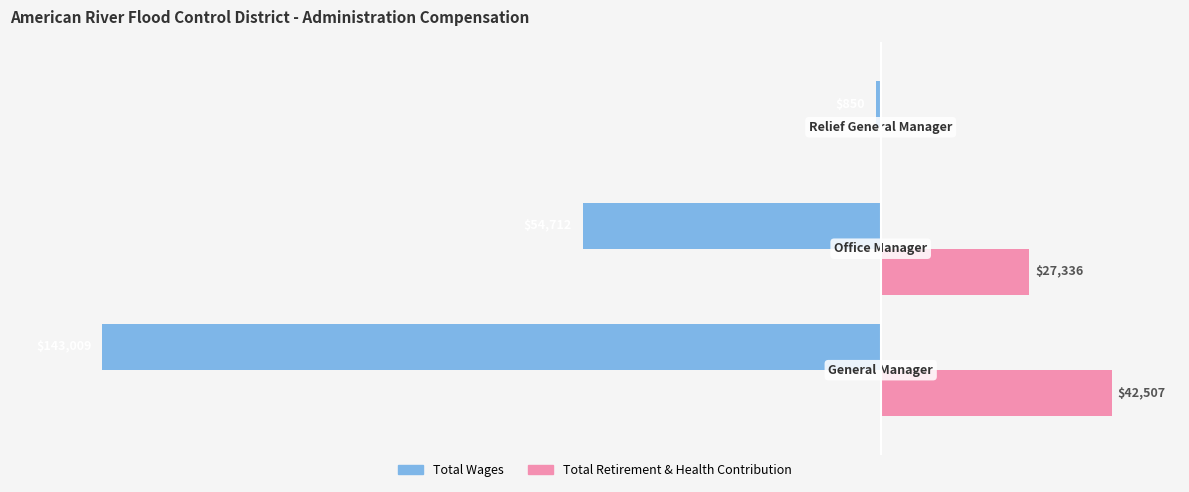

What are all the series names shown in the legend?

Total Wages, Total Retirement & Health Contribution